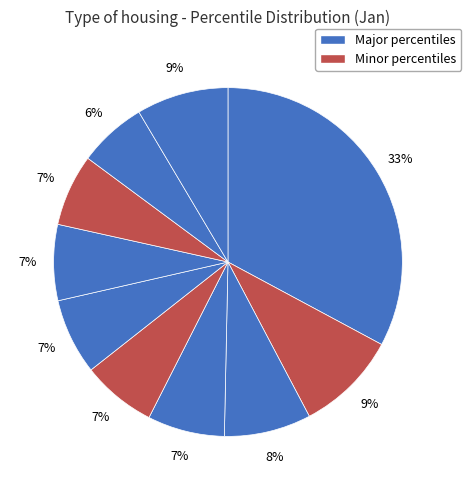

Count the number of slices in the pie.

10